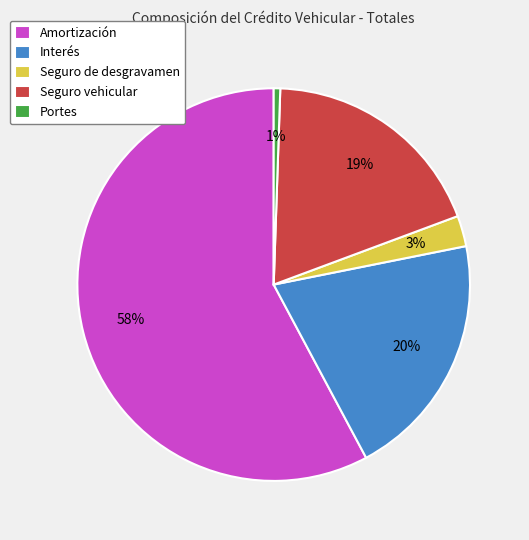

Count the number of slices in the pie.

5